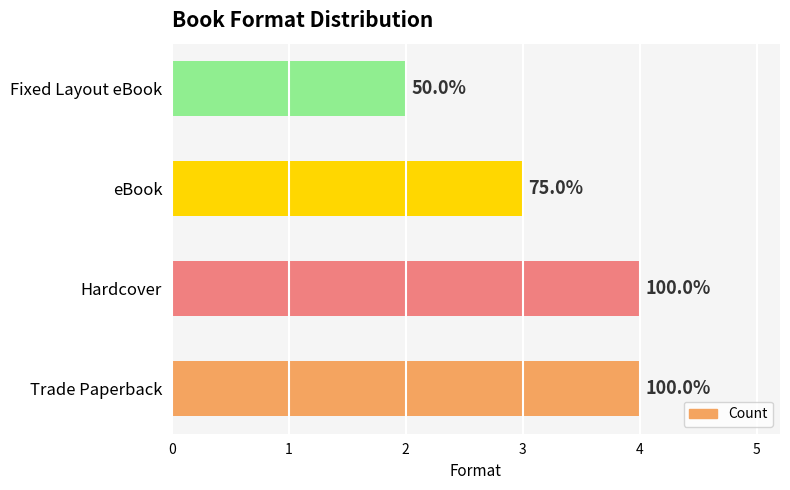

Does the chart contain any negative values?

No